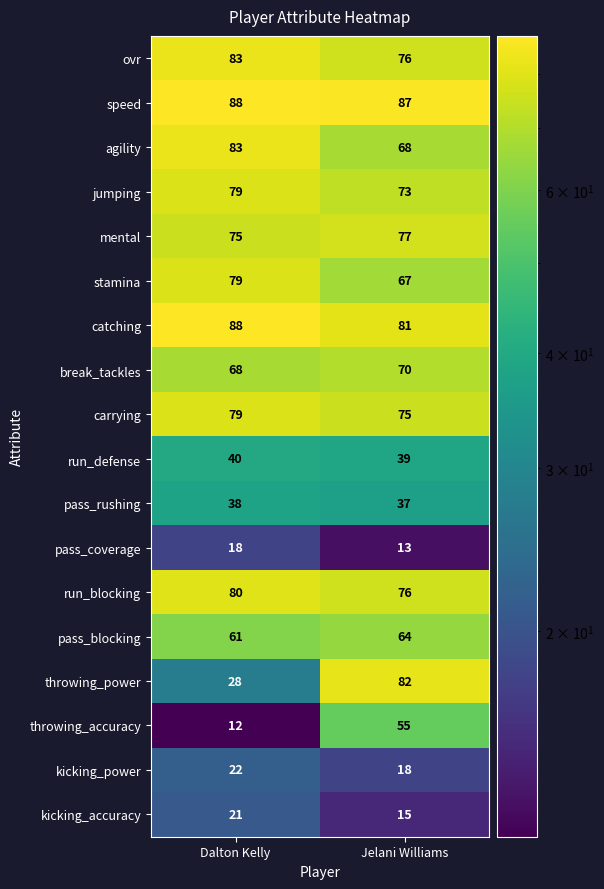

At which label does run_blocking reach its peak?

Dalton Kelly